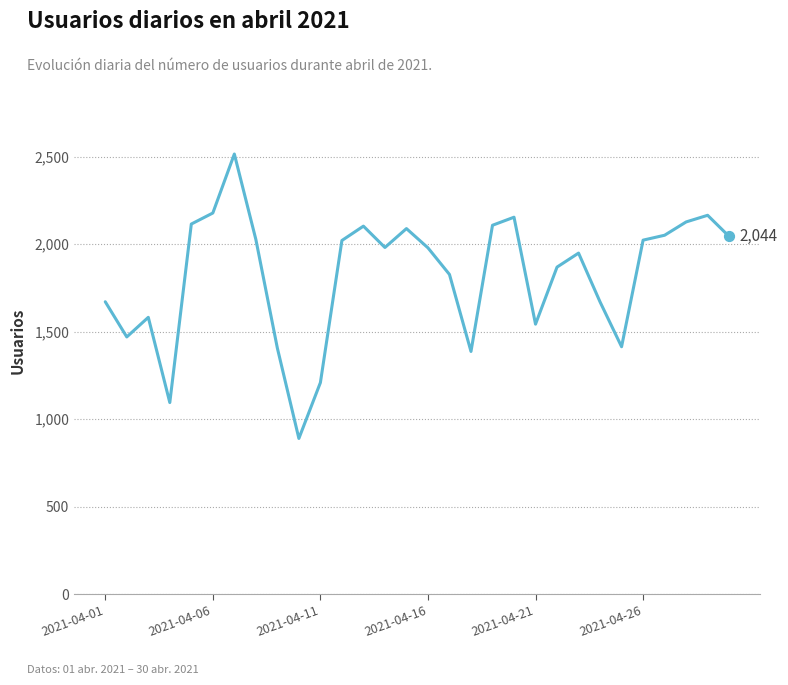

What is the difference between the maximum and minimum values?

1625